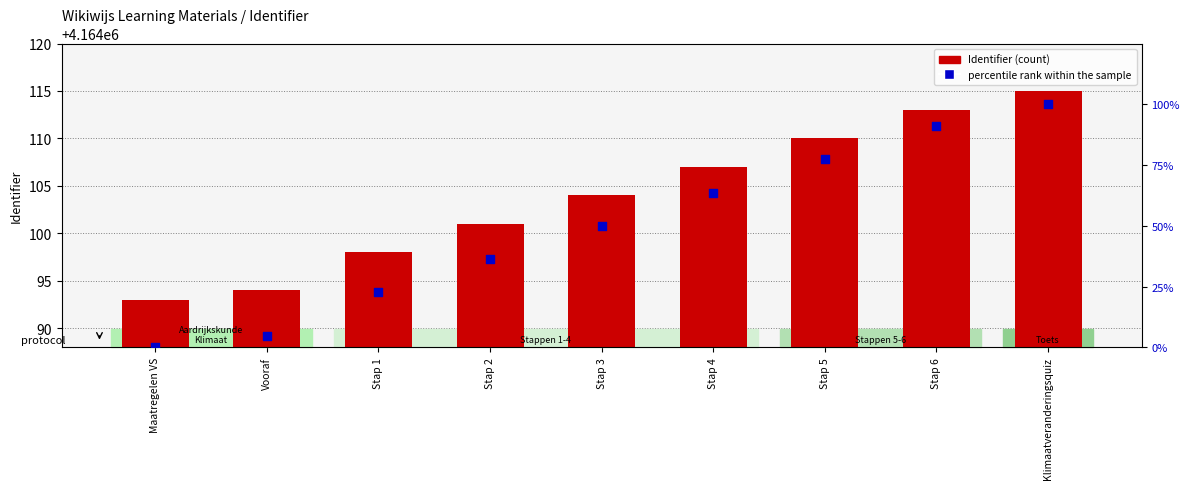

What is the total value across all series at Klimaatveranderingsquiz?

4164215.0